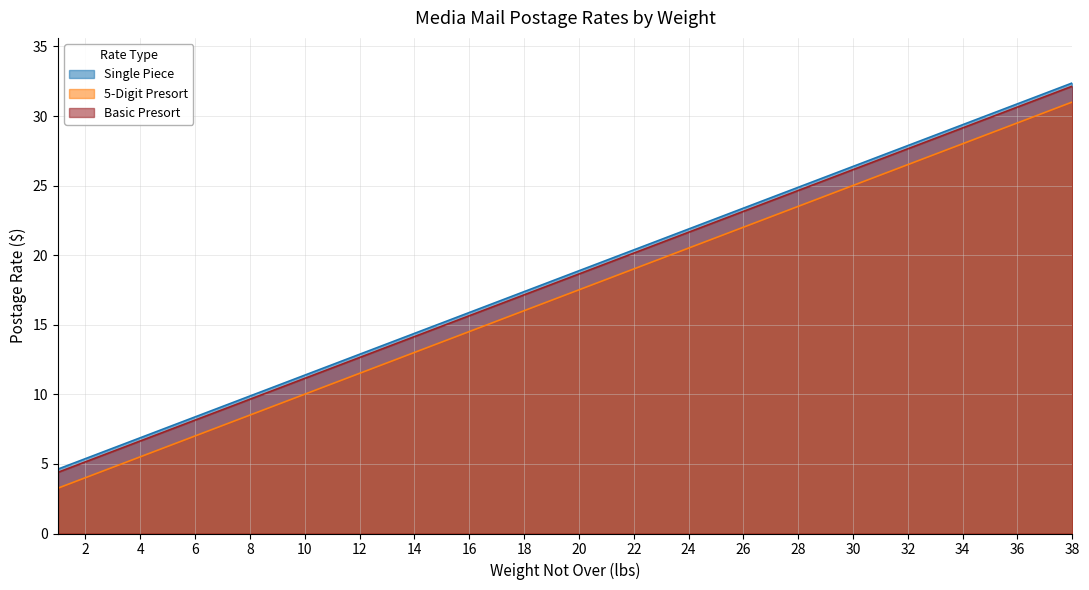

What is the difference between the second highest and minimum values in the 5-Digit Presort series?

27.0